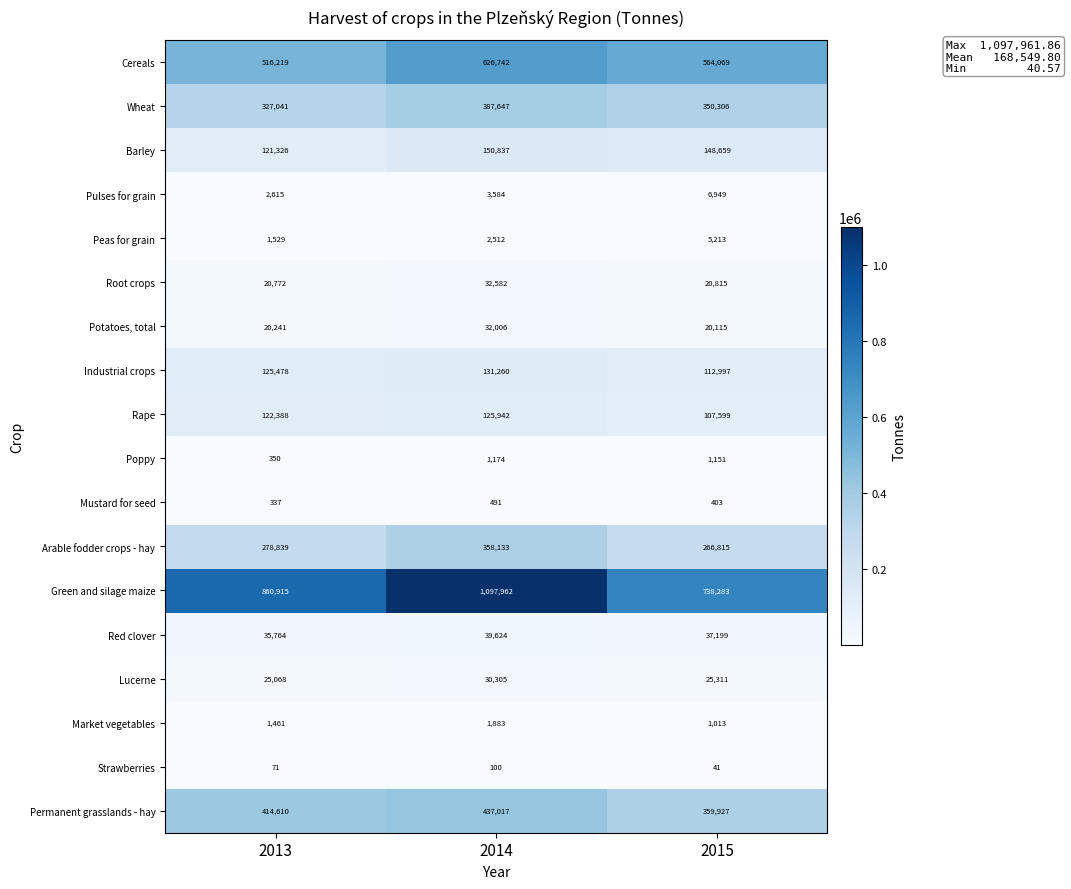

Between 2013 and 2014, which series saw the biggest shift?

Green and silage maize